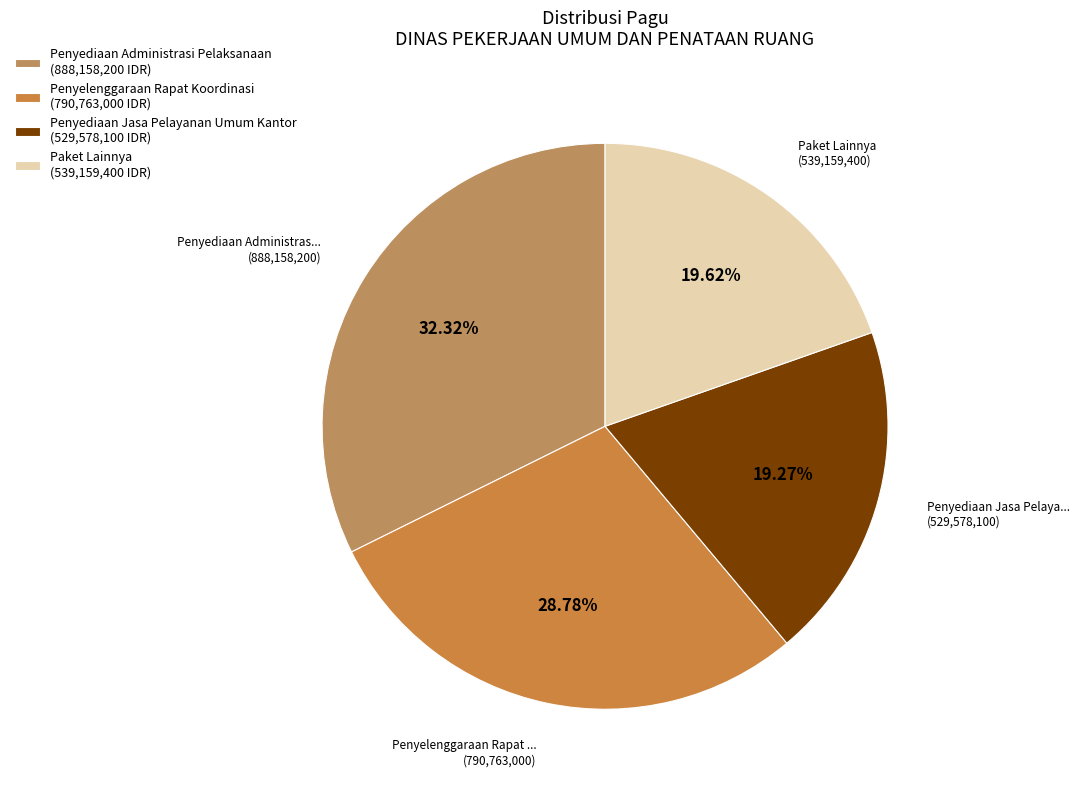

Which slice is the largest?

Penyediaan Administrasi Pelaksanaan (888,158,200 IDR)